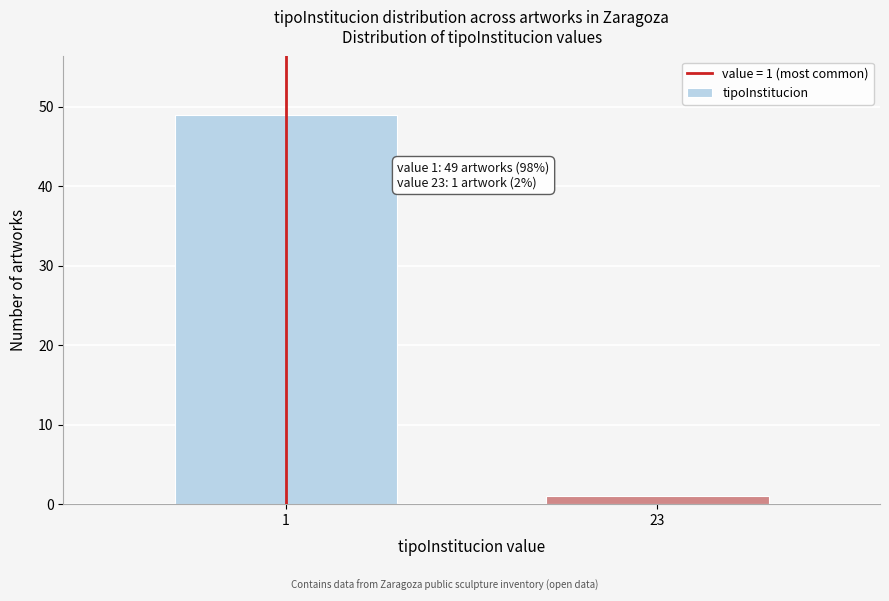

Reading left to right, what are all the values shown in this chart?

49	1